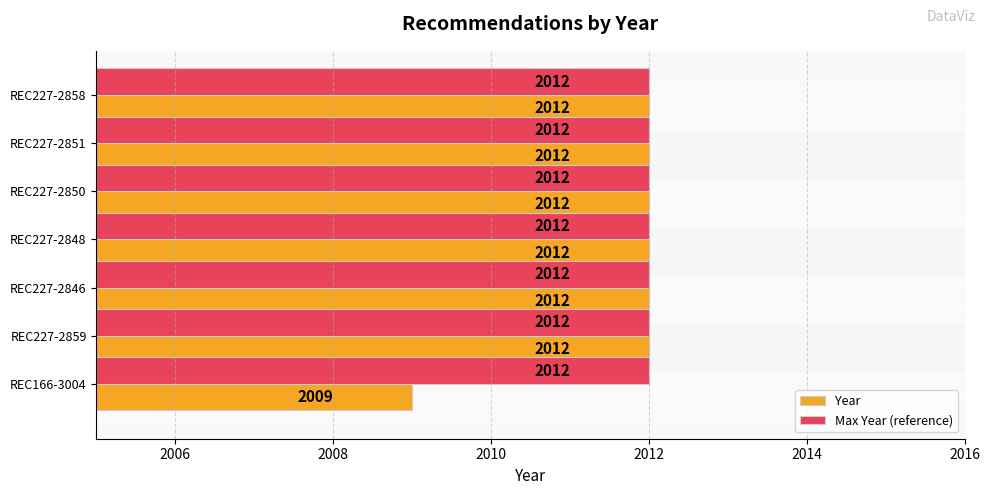

True or false: Year has a value of 1217 at REC227-2850.

False